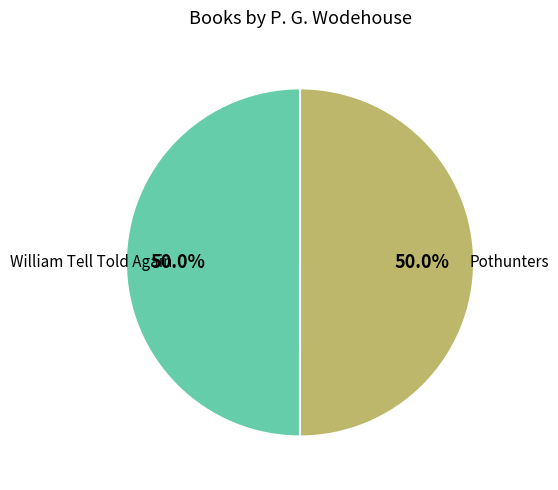

How much of the chart is everything except William Tell Told Again?

50.0%